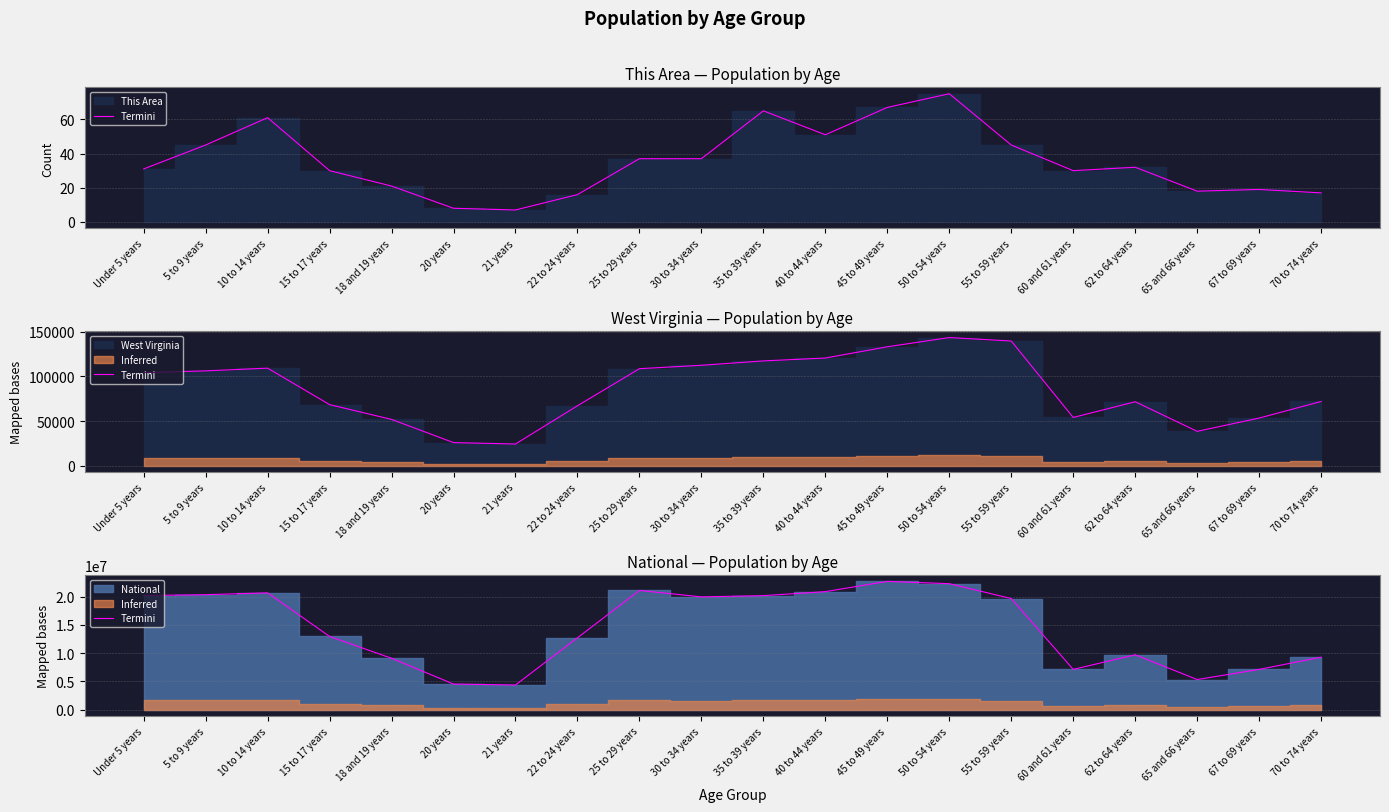

How many lines are shown in the chart?

1